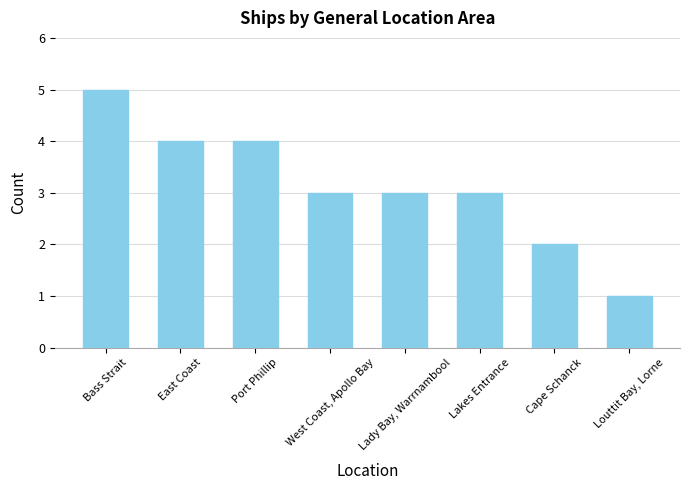

True or false: the data shows 4 at Lakes Entrance.

False